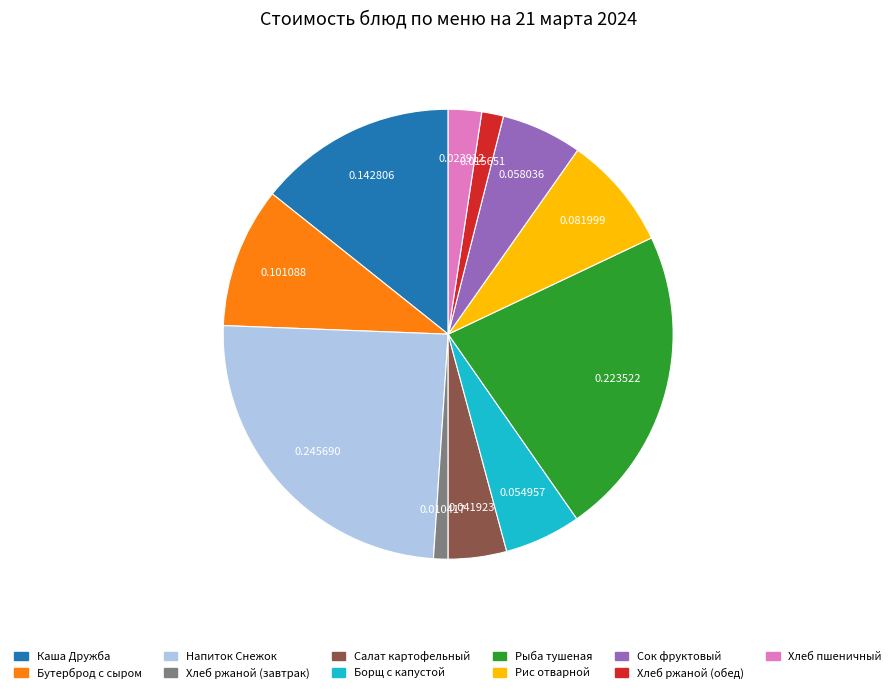

Is Напиток Снежок the majority of the pie?

No